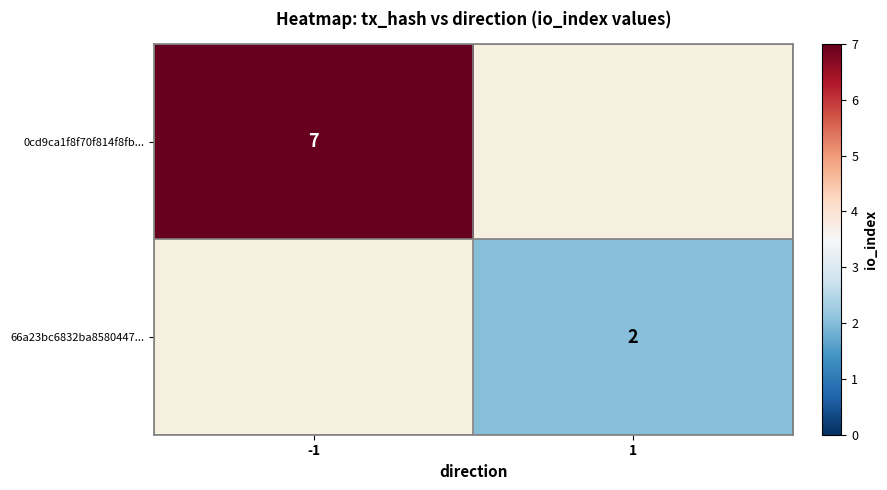

What is the spread (max minus min) of values at -1?

7